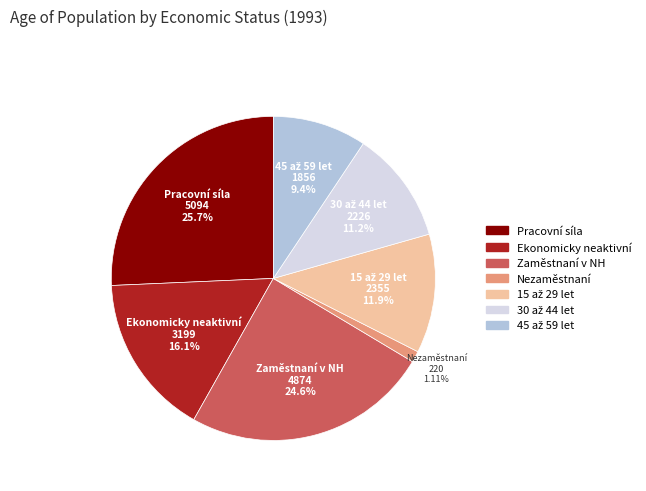

Is there any slice that represents more than half of the pie?

No